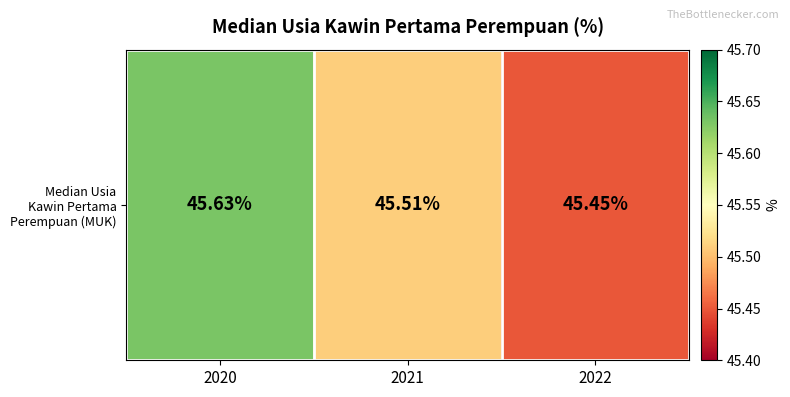

What is the change in value from 2021 to 2022?

-0.1